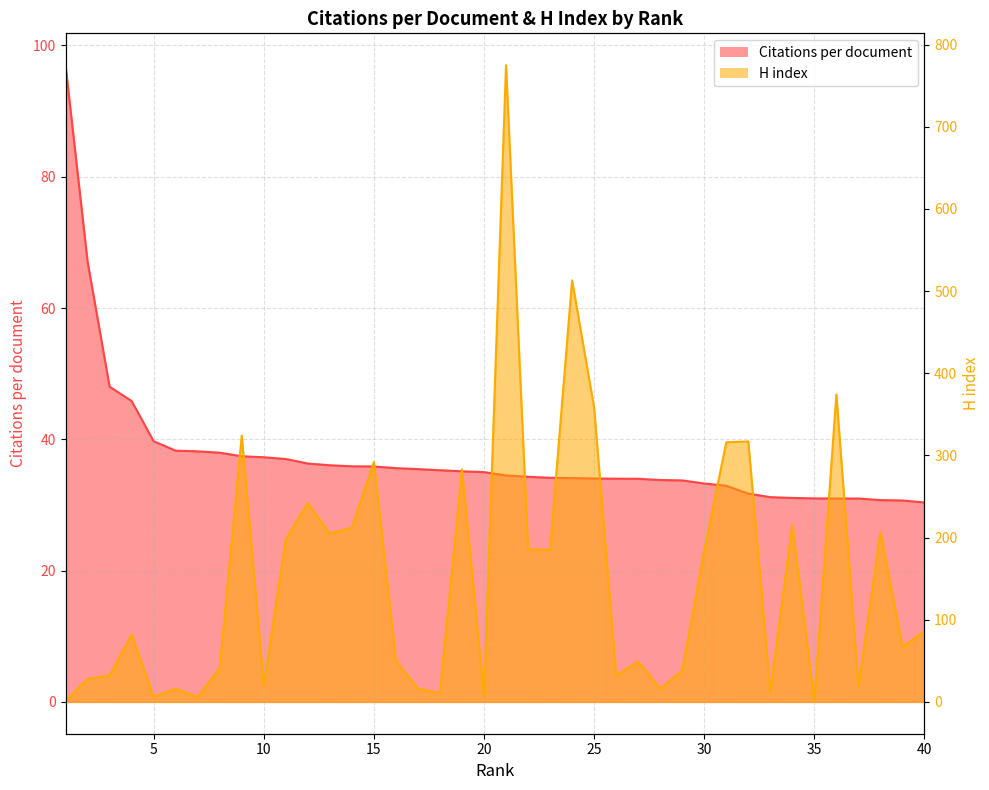

At which label does Citations per document first exceed 35?

1